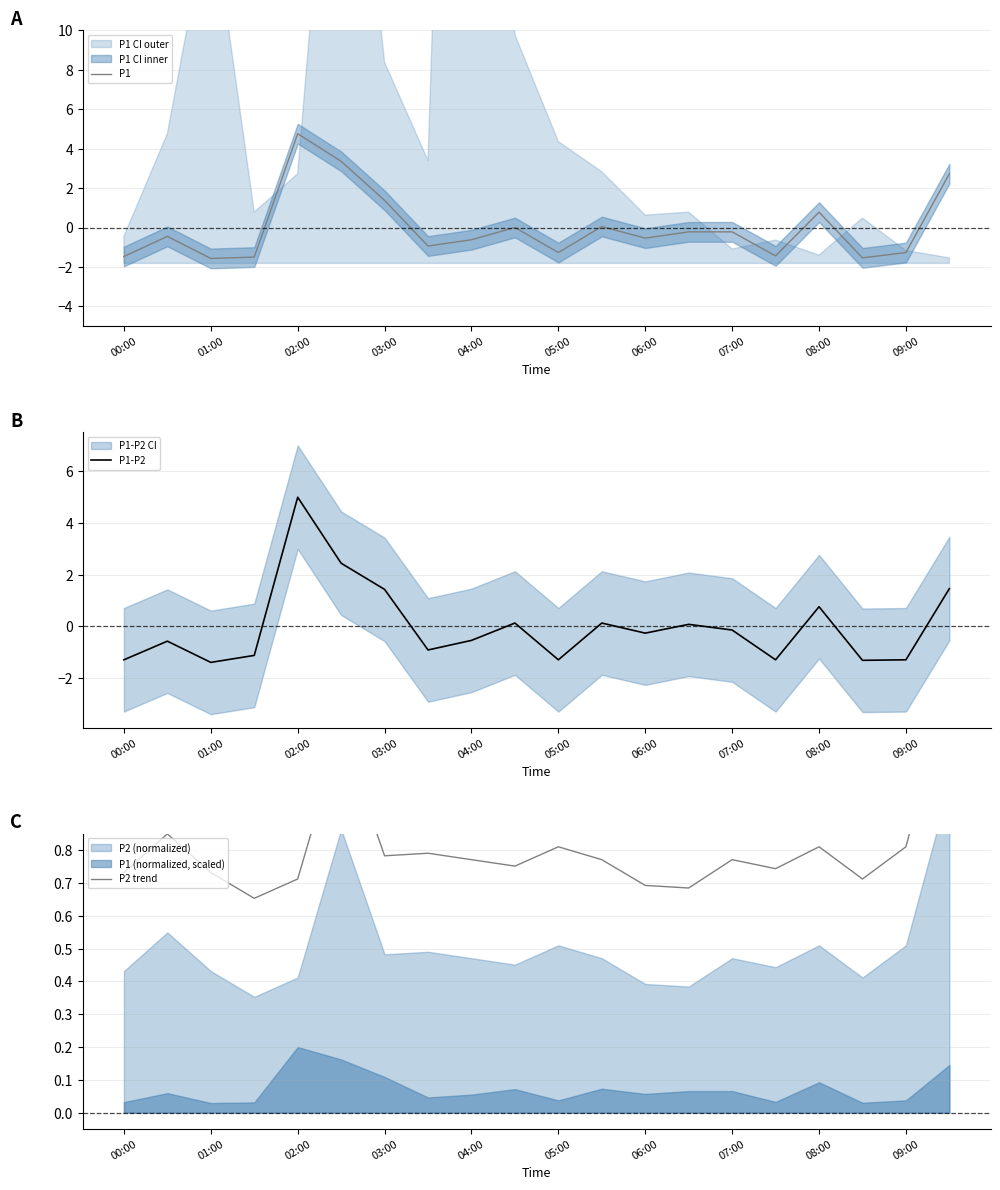

How many values in the P1-P2 series exceed 0?

8